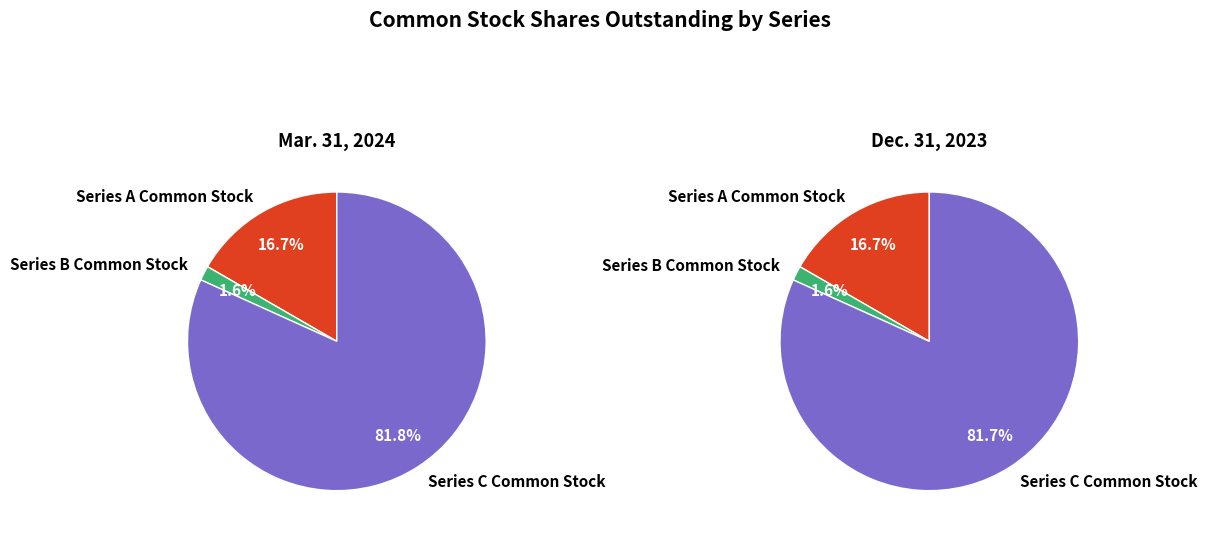

To the nearest percent, what portion does Series A Common Stock represent?

17%